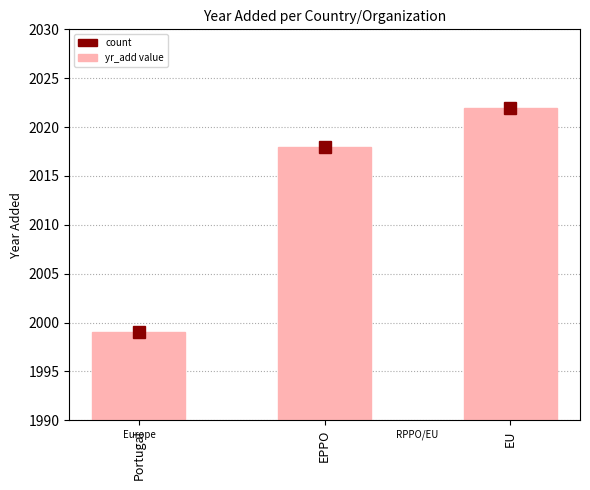

Which has a higher value, Portugal or EPPO?

EPPO